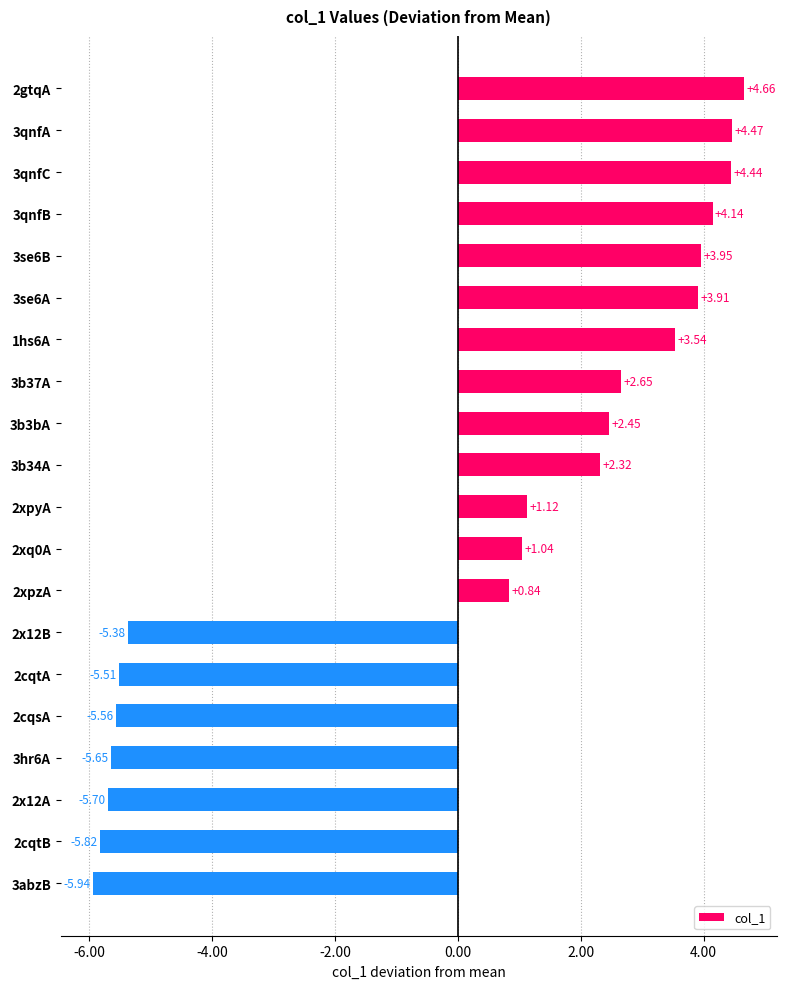

What is the difference between the values at 3se6B and 2cqsA?

9.5